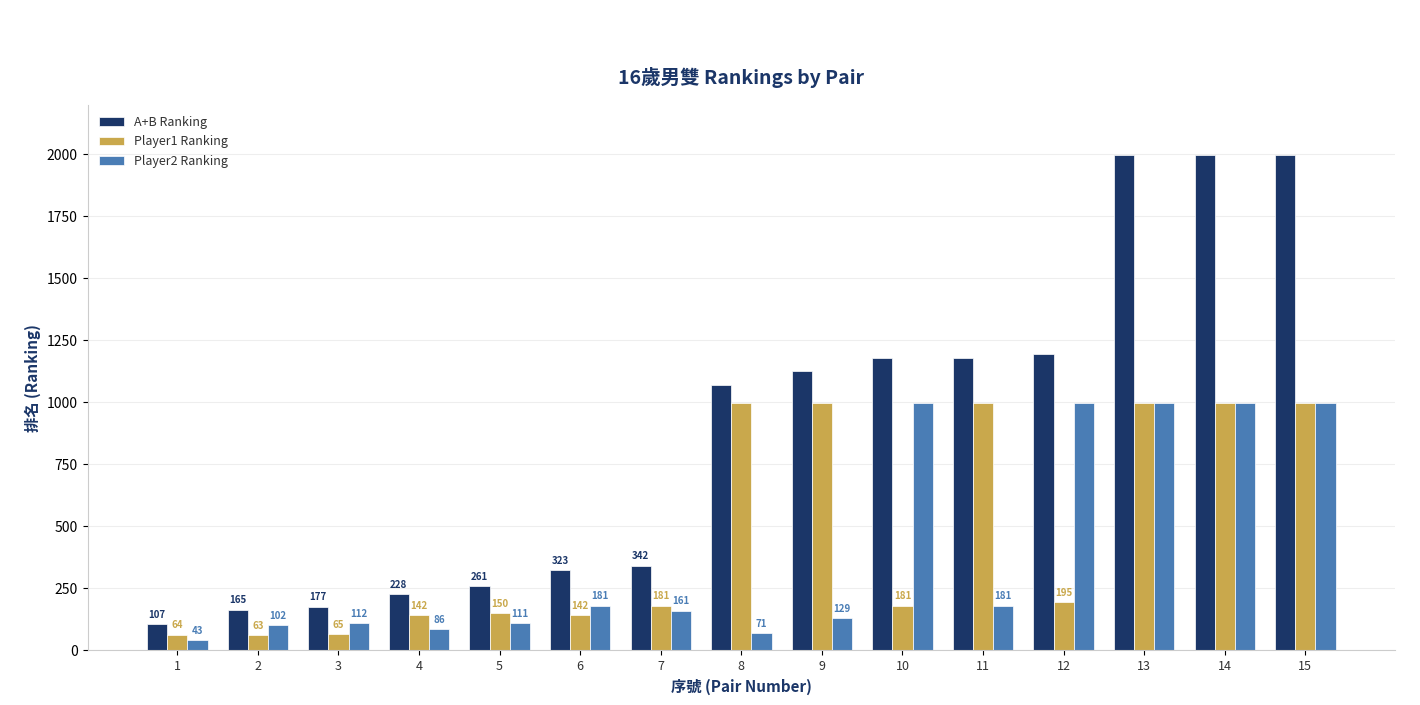

Which series has the largest total across all categories?

A+B Ranking